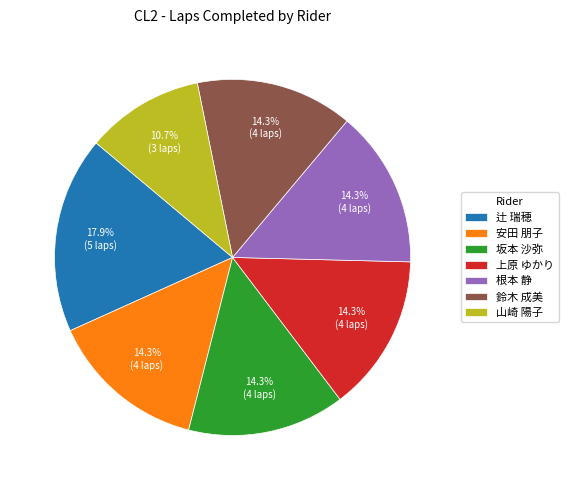

To the nearest percent, what portion does 鈴木 成美 represent?

14%